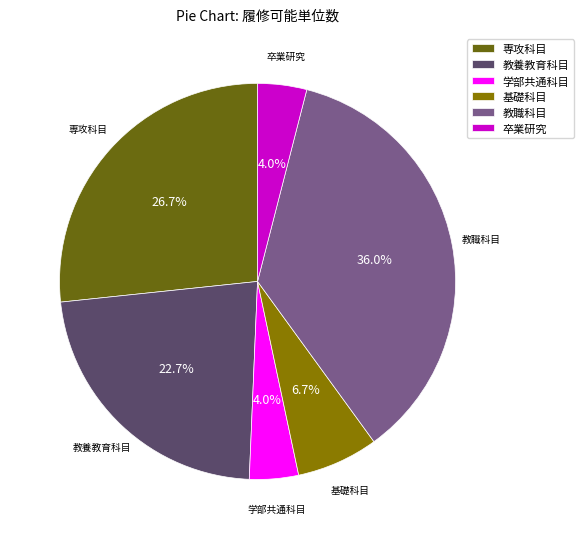

Does any single category account for the majority?

No